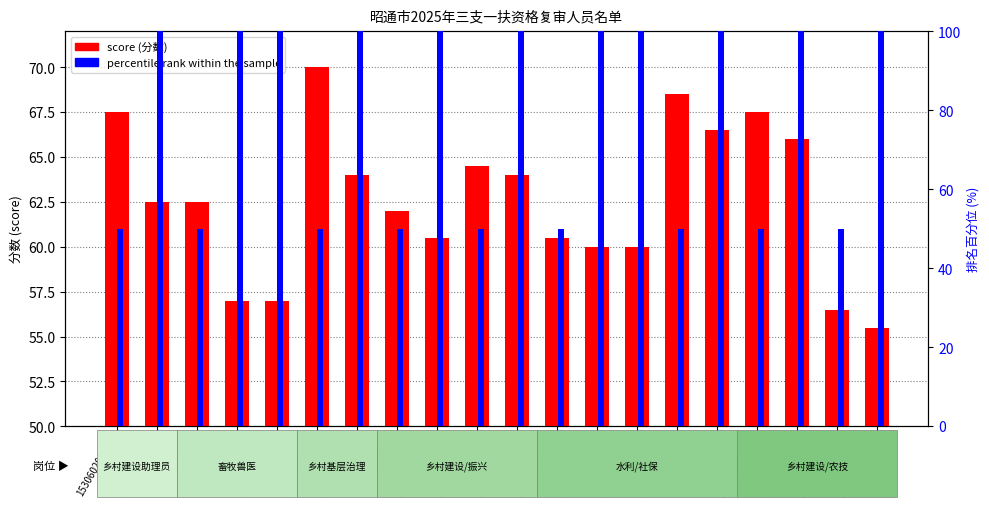

Which category has the lowest value in the score series?

153060300115